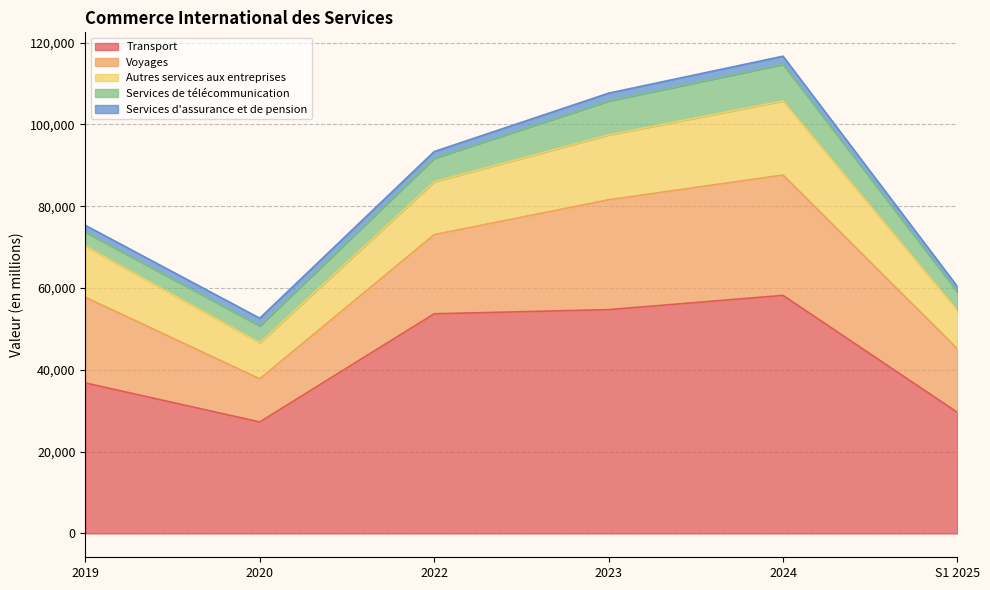

What are all the series names shown in the legend?

Transport, Voyages, Autres services aux entreprises, Services de télécommunication, Services d'assurance et de pension